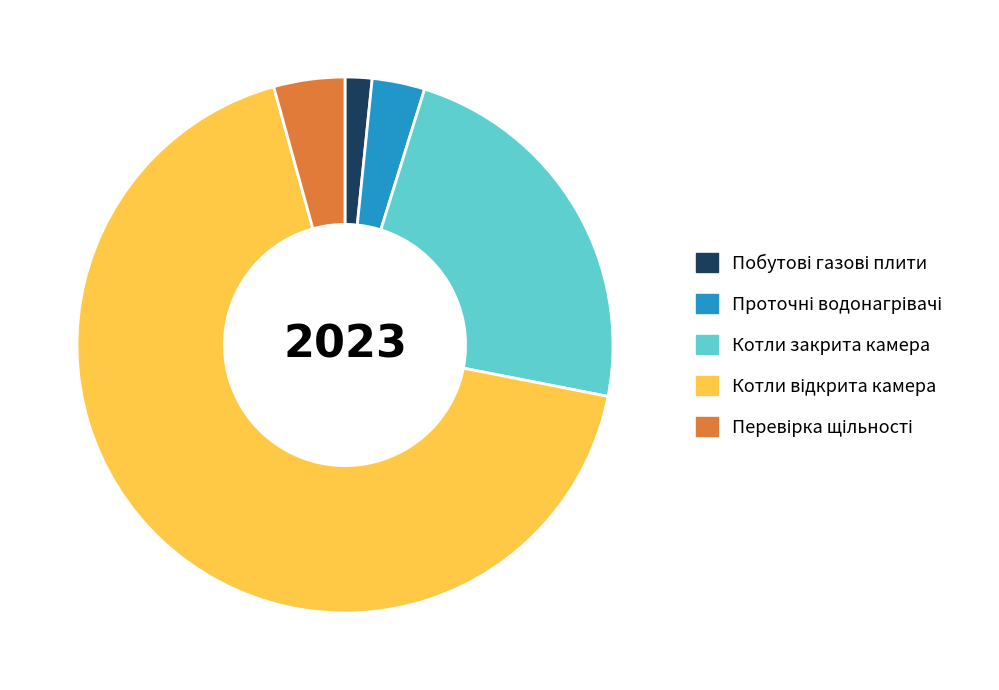

Is it true that Котли закрита камера is 23% of the pie?

True